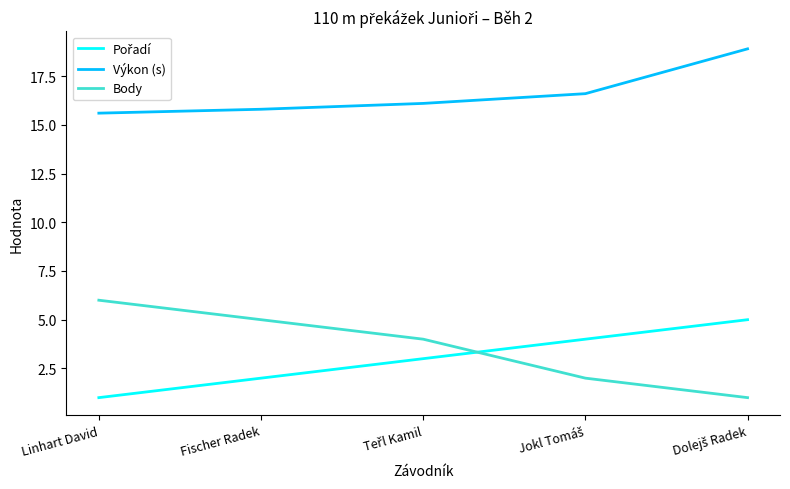

Which series has the widest spread of values?

Body